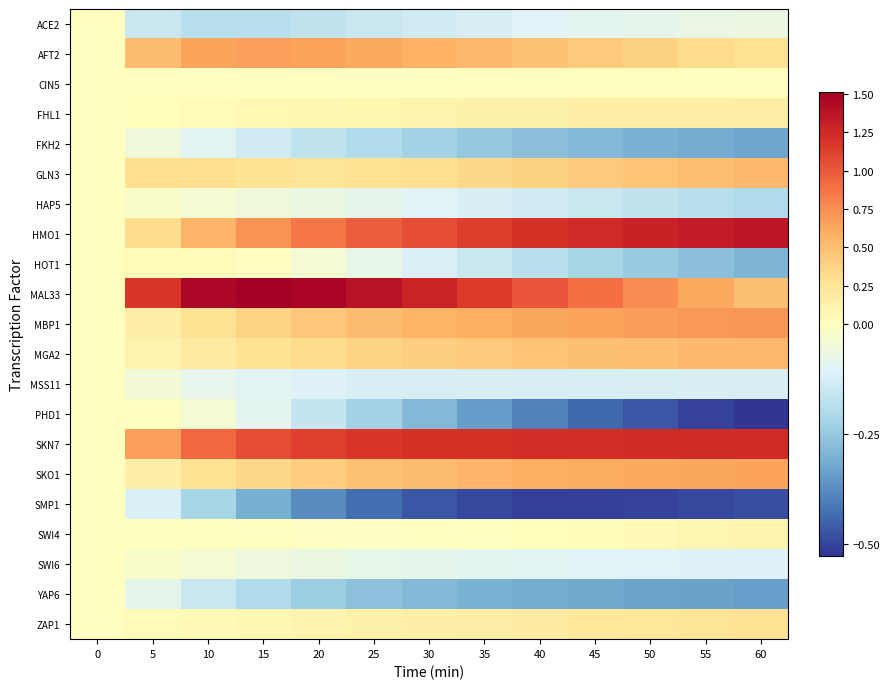

At which category does the chart reach its minimum across all series?

60